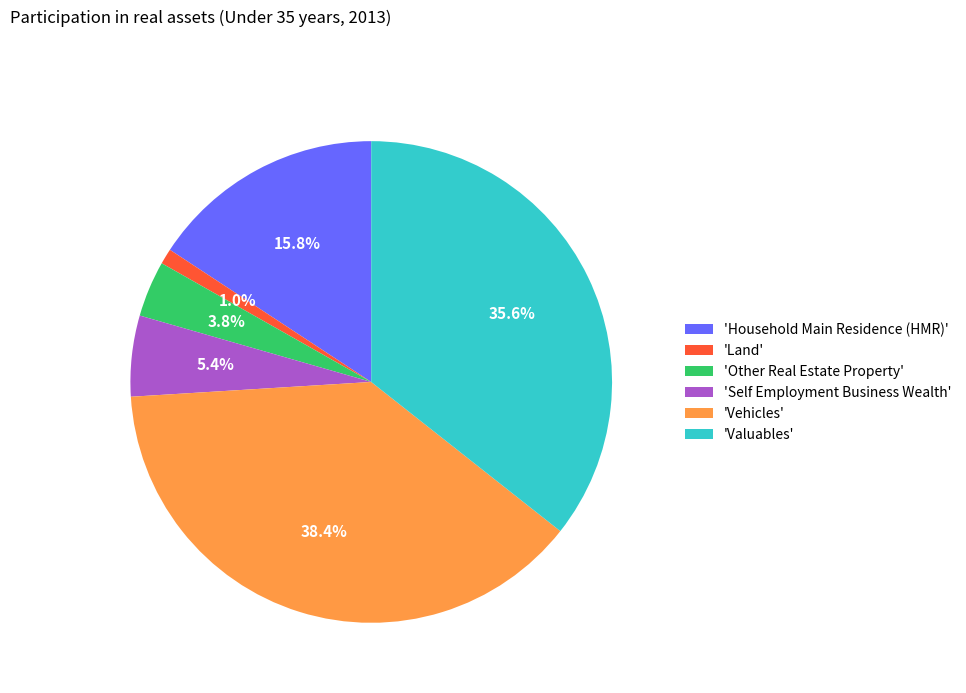

Is 'Land' the majority of the pie?

No